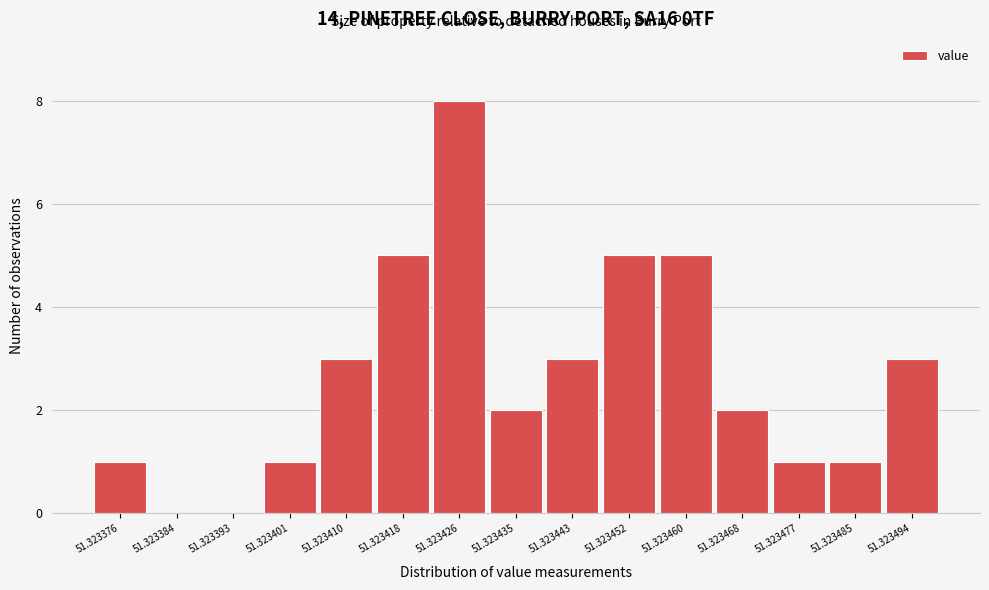

Reading left to right, extract all data points from this chart.

51.323376=1	51.323384=0	51.323393=0	51.323401=1	51.323410=3	51.323418=5	51.323426=8	51.323435=2	51.323443=3	51.323452=5	51.323460=5	51.323468=2	51.323477=1	51.323485=1	51.323494=3